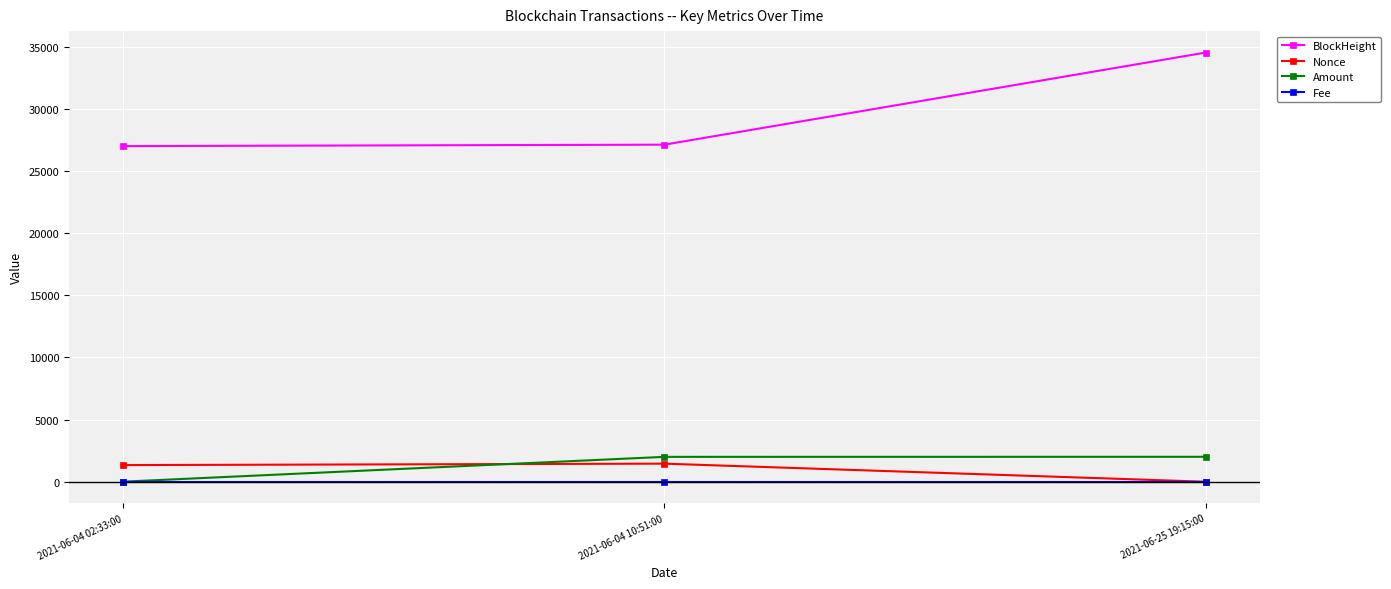

The value of Amount at 2021-06-04 10:51:00 is 3493.0. True or false?

False